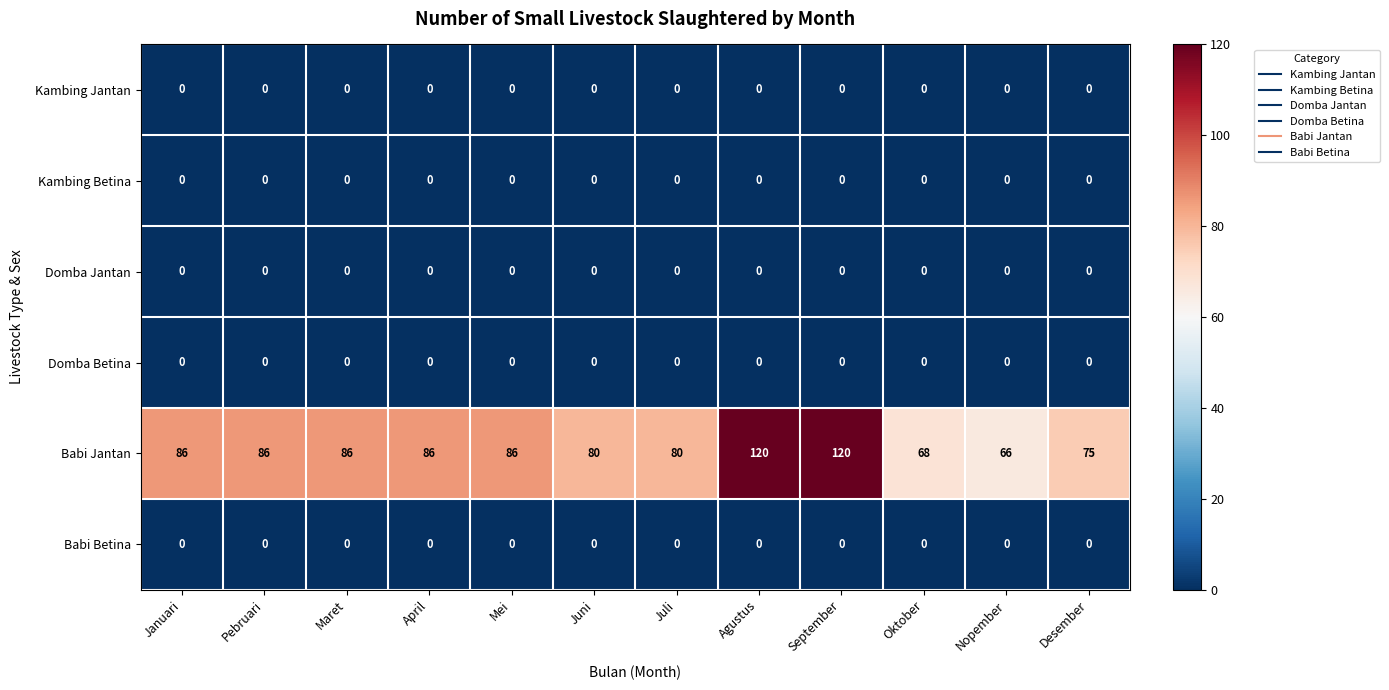

The Domba Jantan series shows 0 at Januari. True or false?

True